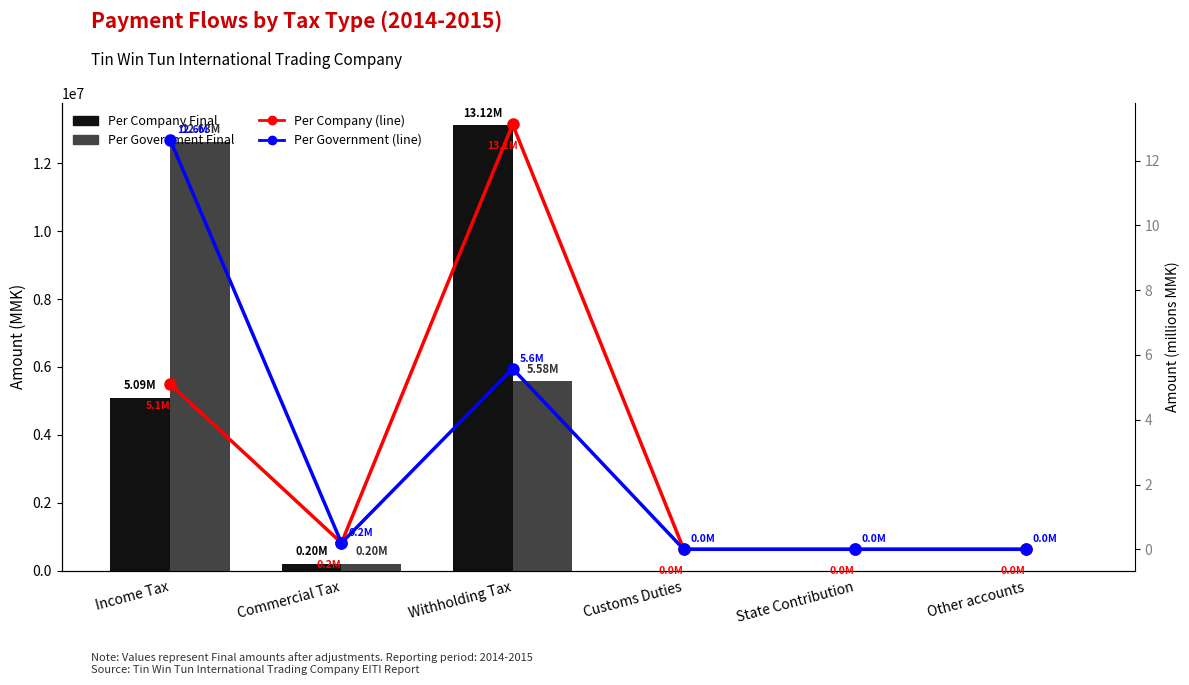

Reading right to left, what are all the values shown in this chart?

Per Company Final: 0.0	0.0	0.0	13115473.0	195777.0	5091529.0
Per Government Final: 0.0	0.0	0.0	5576197.0	195777.0	12630605.0
% Per Company: 0.0	0.0	0.0	13.1	0.2	5.1
% Per Government: 0.0	0.0	0.0	5.6	0.2	12.6